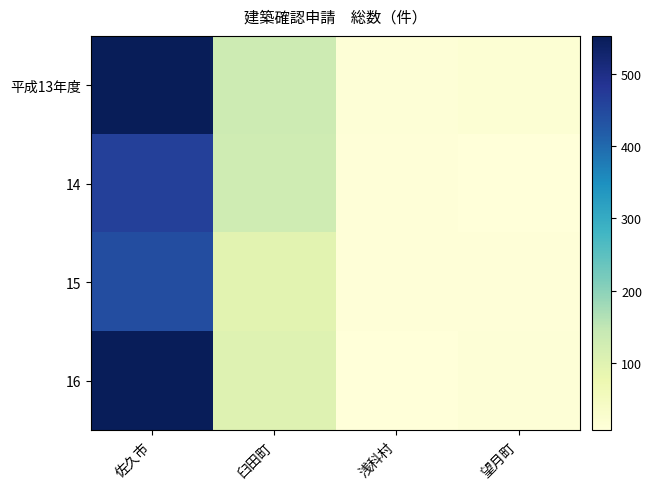

Reading right to left, extract all data points from this chart.

平成13年度: 望月町=17	浅科村=12	臼田町=131	佐久市=553
14: 望月町=7	浅科村=11	臼田町=130	佐久市=464
15: 望月町=10	浅科村=10	臼田町=95	佐久市=443
16: 望月町=12	浅科村=9	臼田町=101	佐久市=550